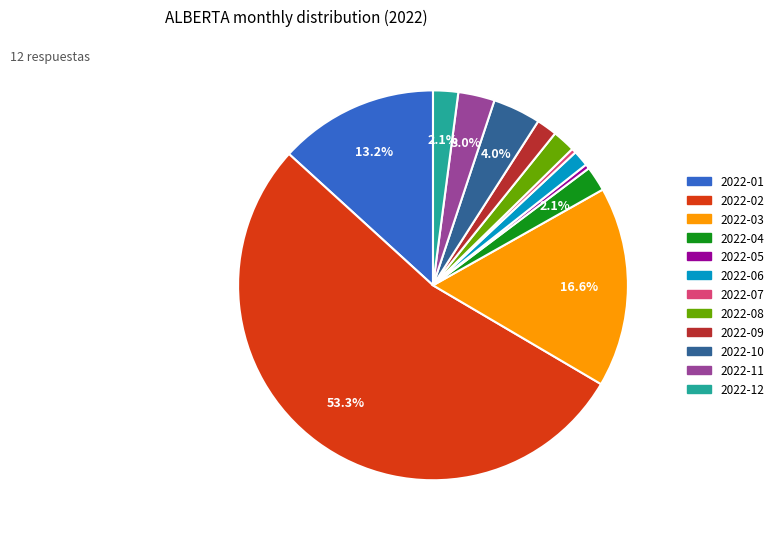

To the nearest percent, what is the difference between the largest and smallest slice percentages?

53%